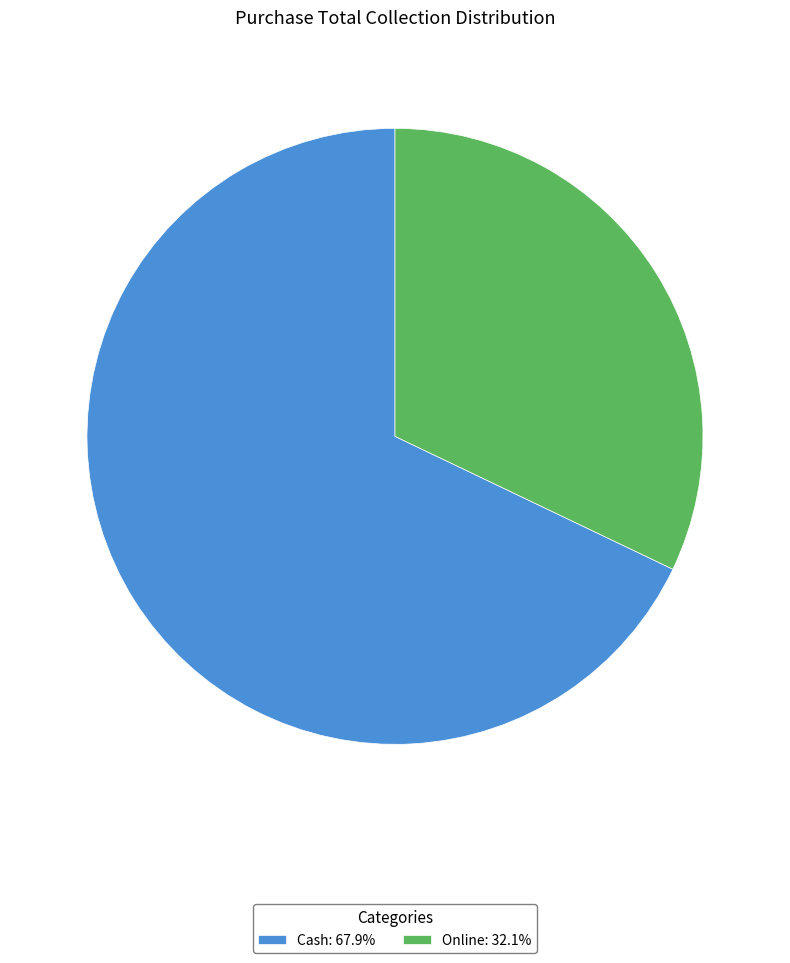

Is the sum of Cash: 67.9% and Online: 32.1% greater than half?

Yes